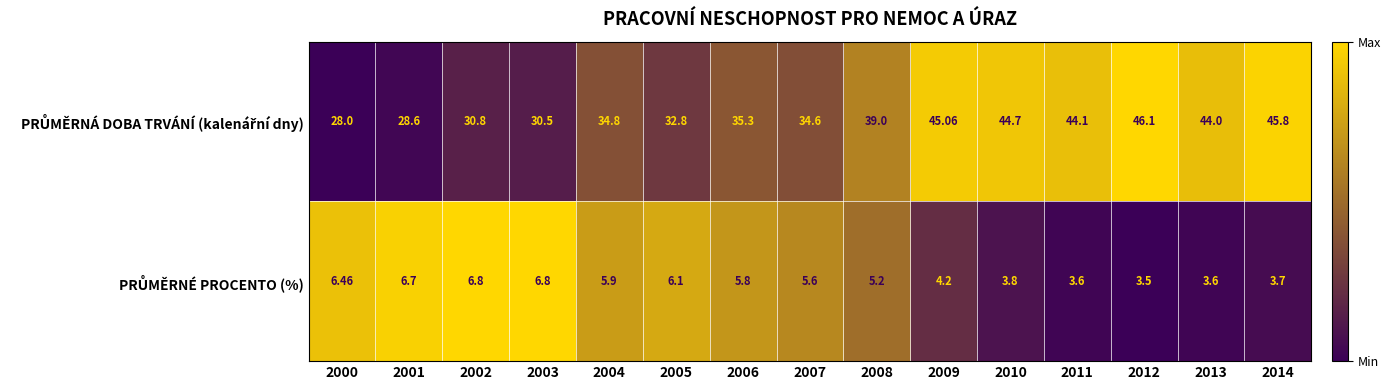

How many distinct data groups are displayed?

2